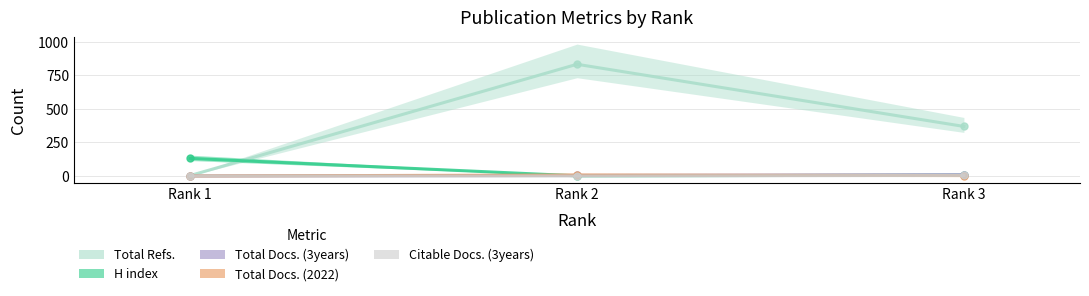

Which series has the widest spread of values?

Total Refs.